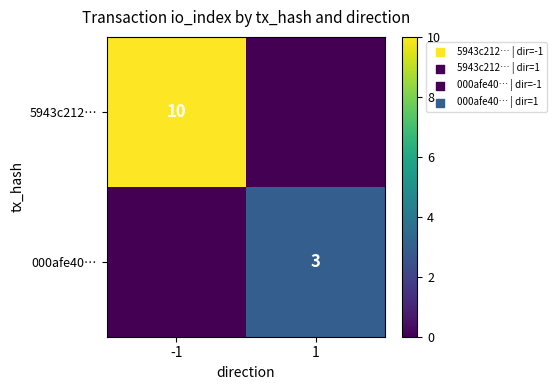

True or false: 000afe40… has a value of 3 at 1.

True